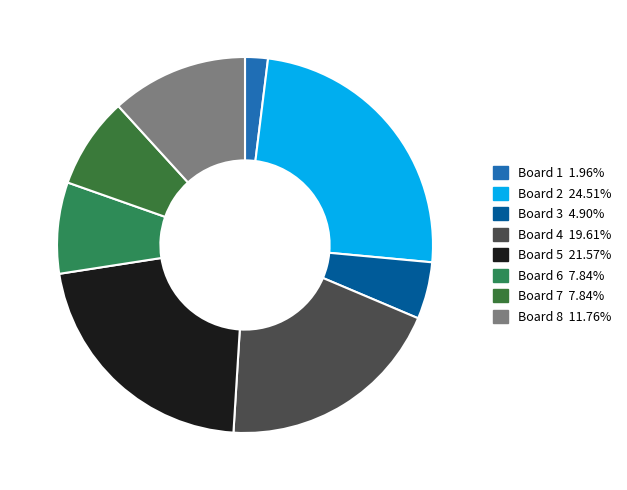

The Board 8 slice represents 12% of the pie. True or false?

True